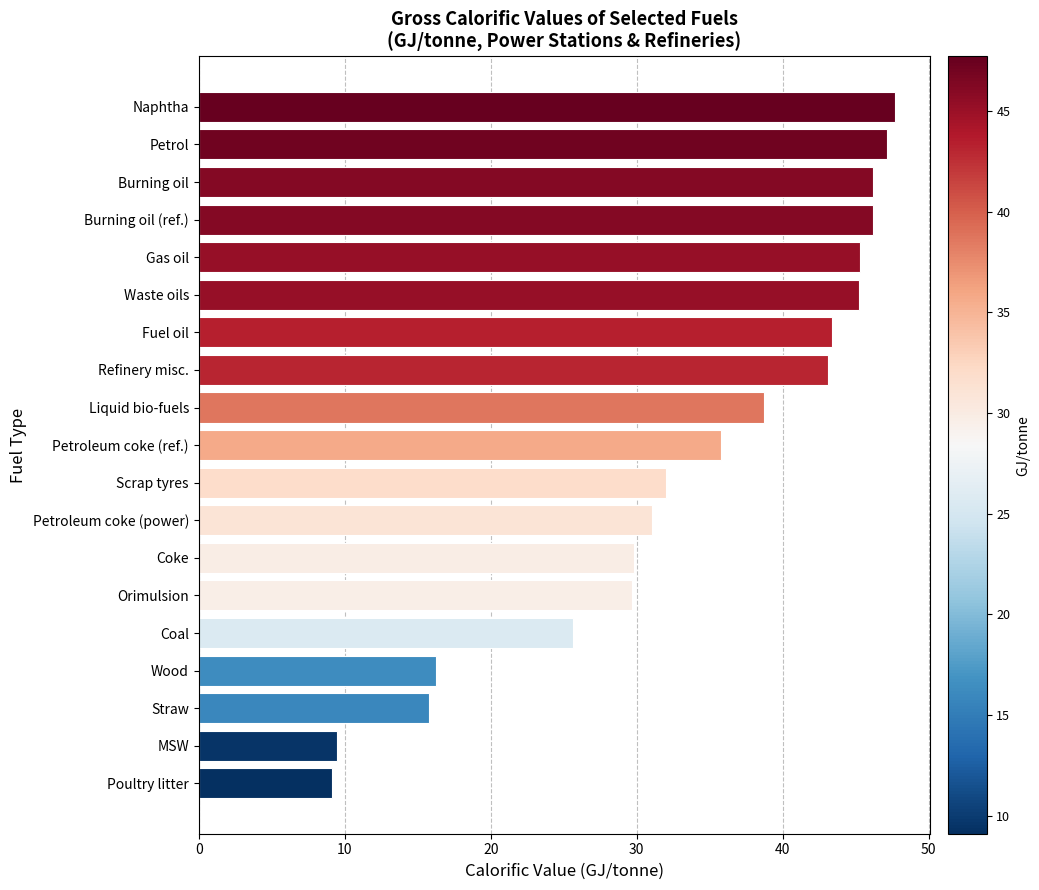

Are the bars grouped side by side (vs. stacked)?

No